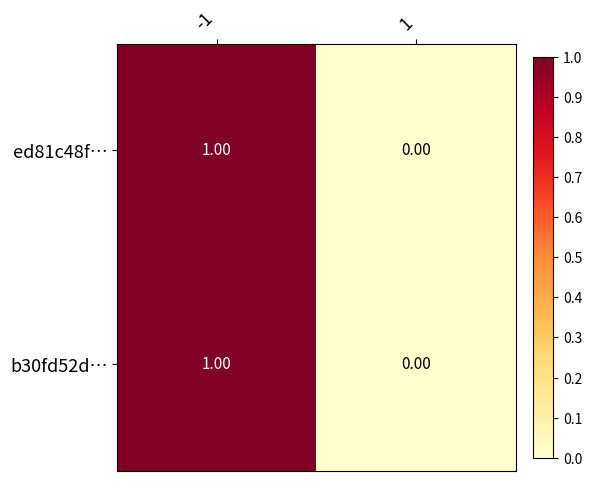

Which label corresponds to the smallest value in the chart?

1